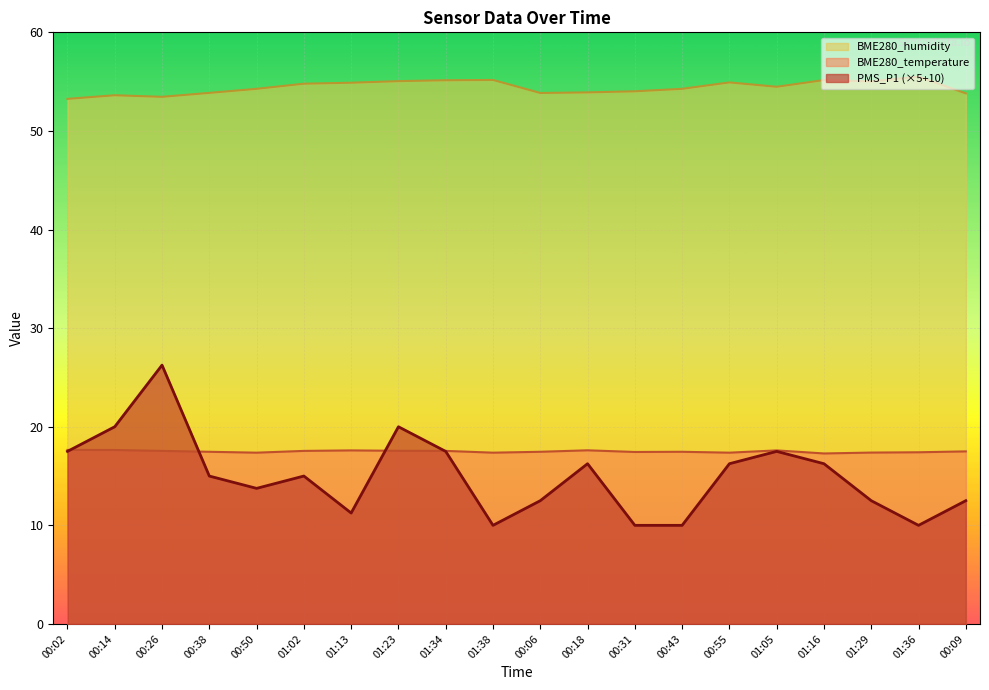

At 00:31, list the series in order from largest to smallest.

BME280_humidity, BME280_temperature, PMS_P1 (×5+10)